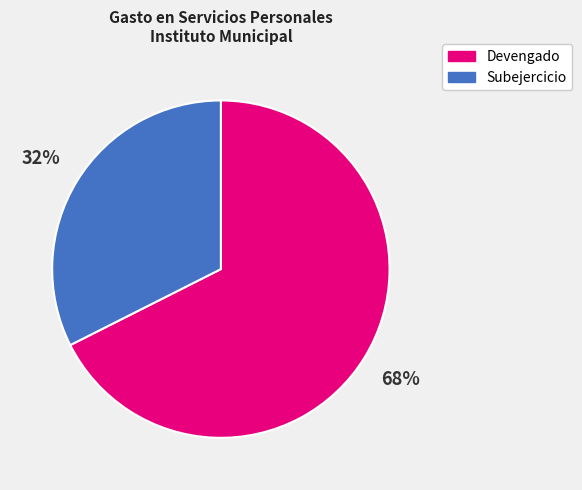

Do Subejercicio and Devengado together represent more than half of the pie?

Yes